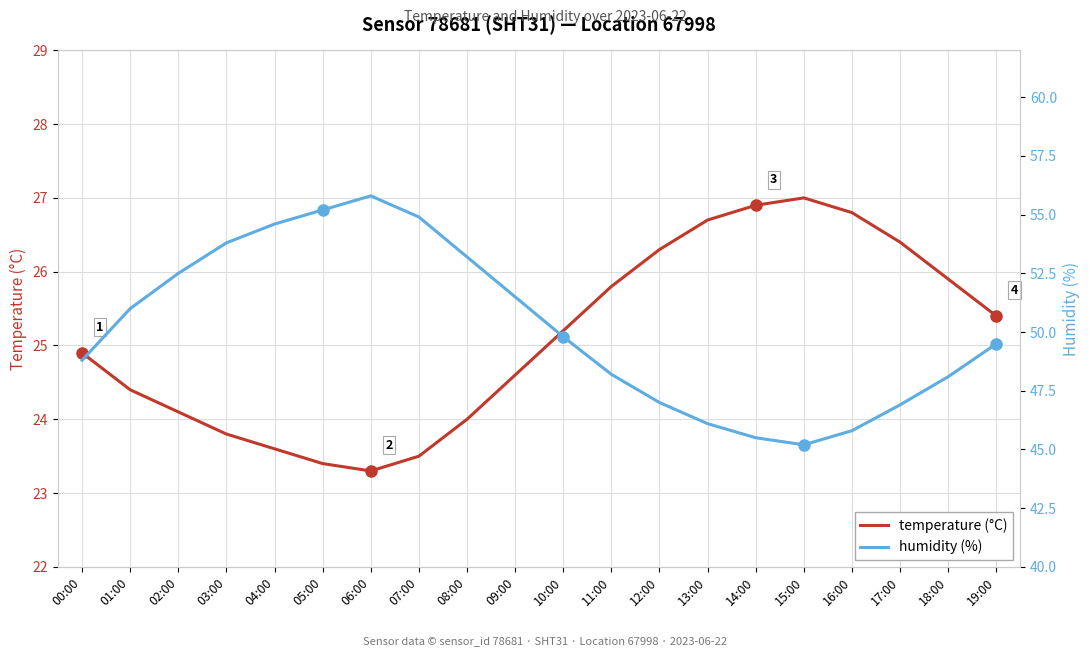

What are all the series names shown in the legend?

temperature (°C), humidity (%)